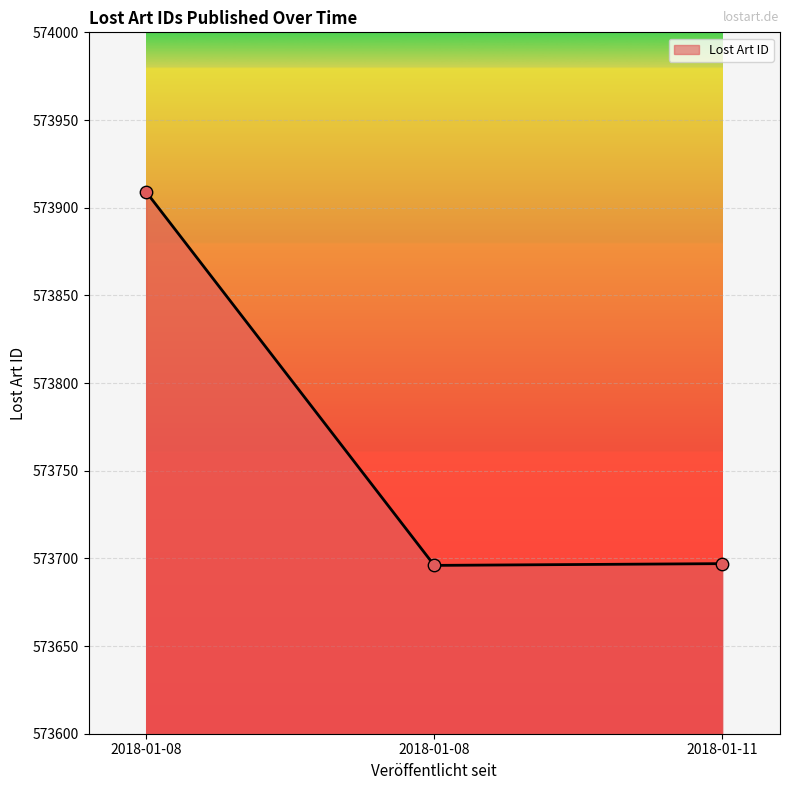

Is this an area chart (filled region under the line)?

Yes